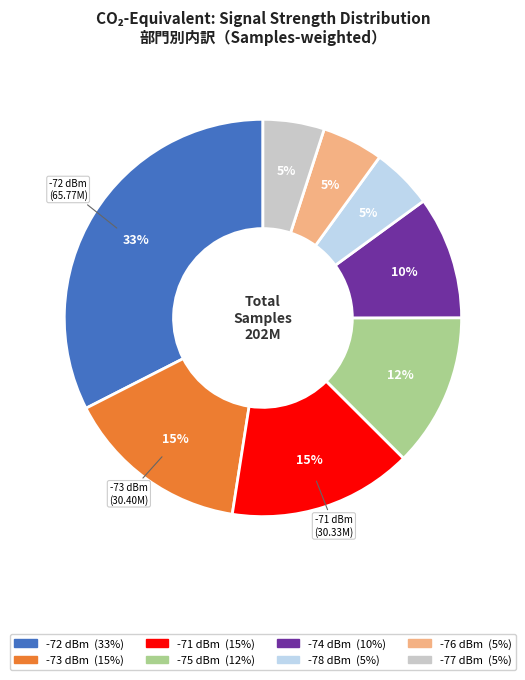

Is there a majority slice in this chart?

No